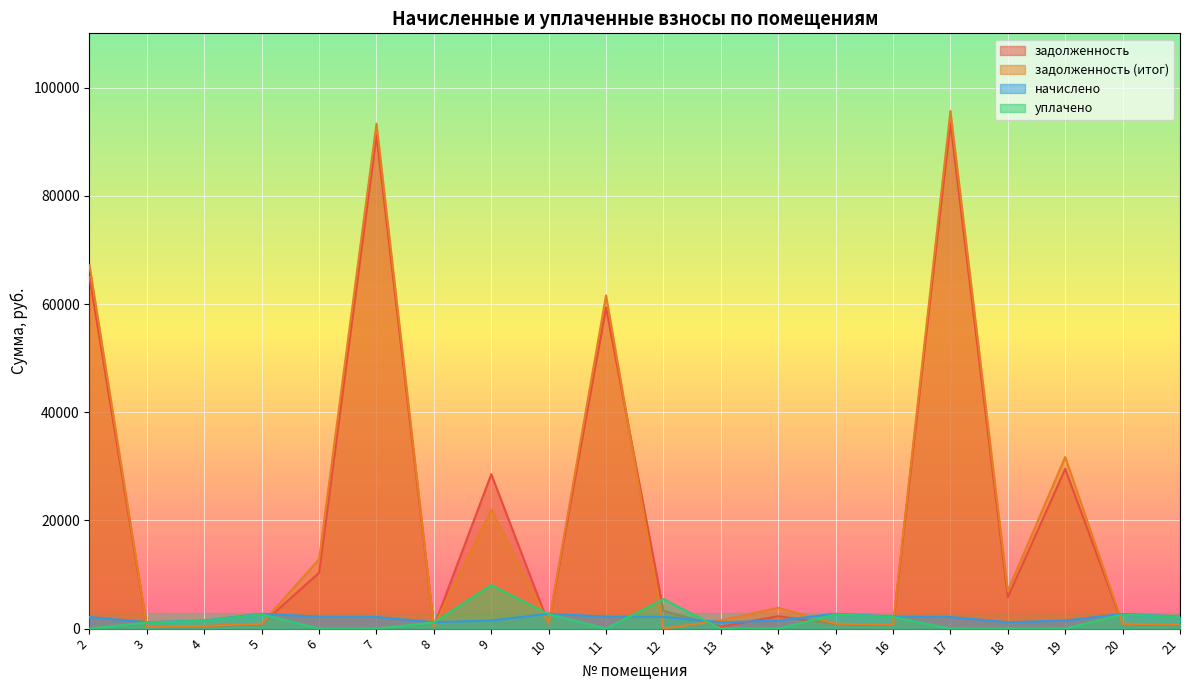

Between 15 and 16, which is larger?

15